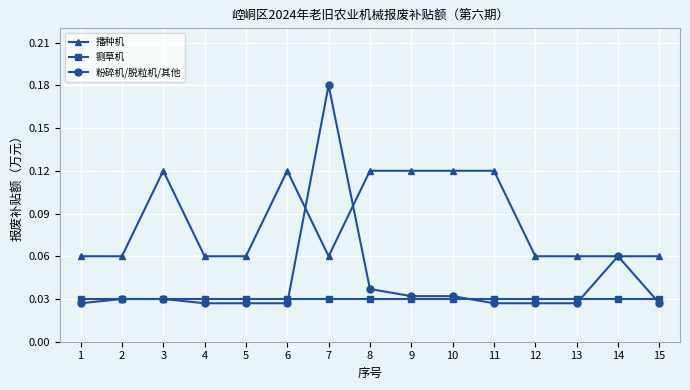

True or false: 粉碎机/脱粒机/其他 and 播种机 intersect in this chart.

True